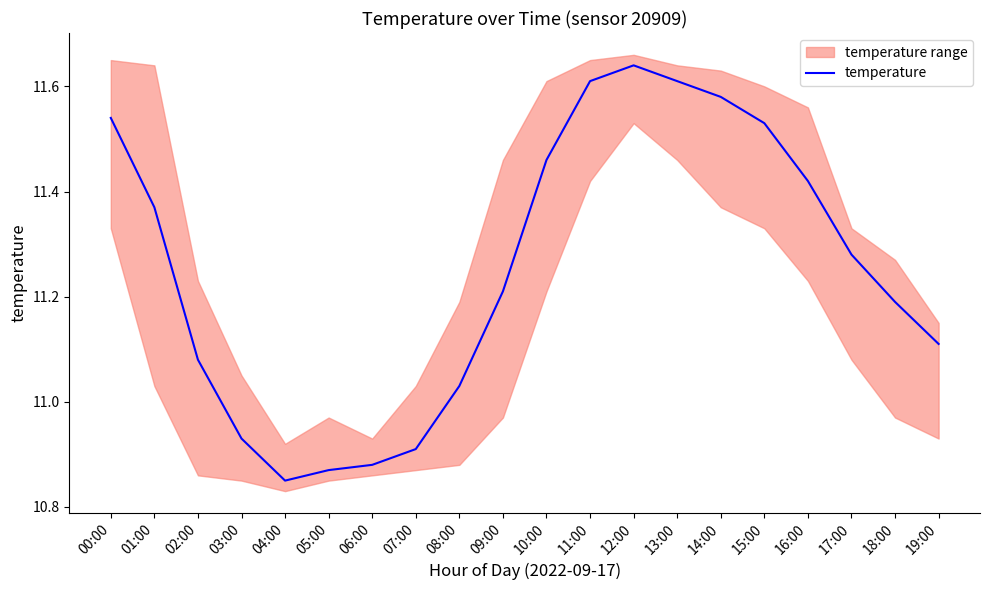

How many points are higher than both their immediate neighbors (excluding endpoints)?

1